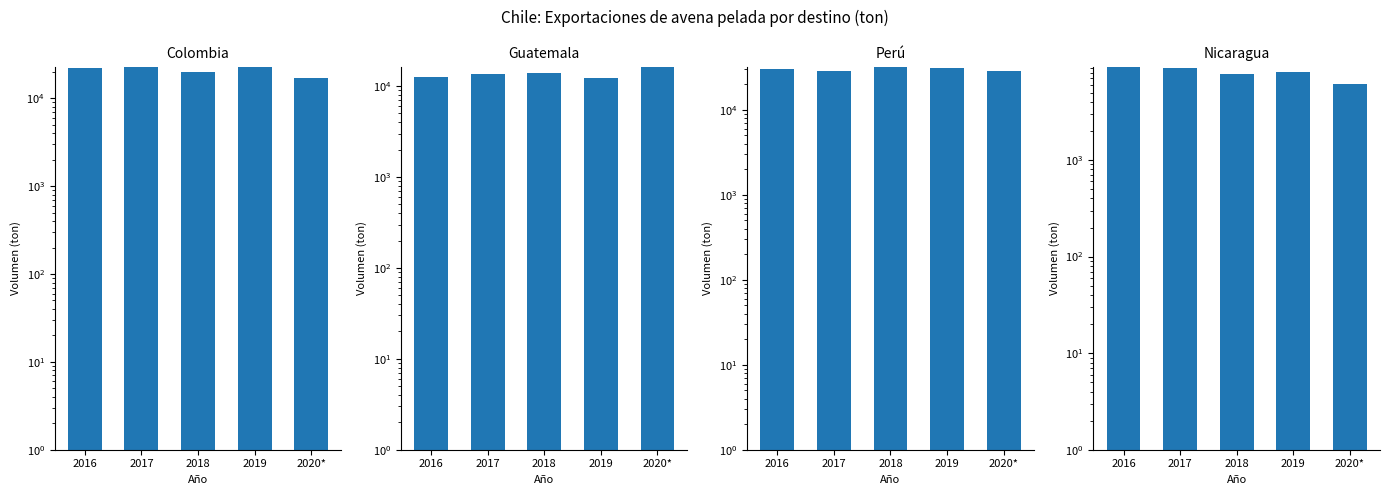

Reading right to left, extract all data points from this chart.

Colombia: 17178.1	22468.8	20102.2	22712.0	22430.0
Guatemala: 16149.6	12120.5	13807.4	13530.3	12425.4
Perú: 28289.4	30685.9	32051.6	28657.2	29832.4
Nicaragua: 6140.8	8203.5	7724.0	8952.3	9102.2